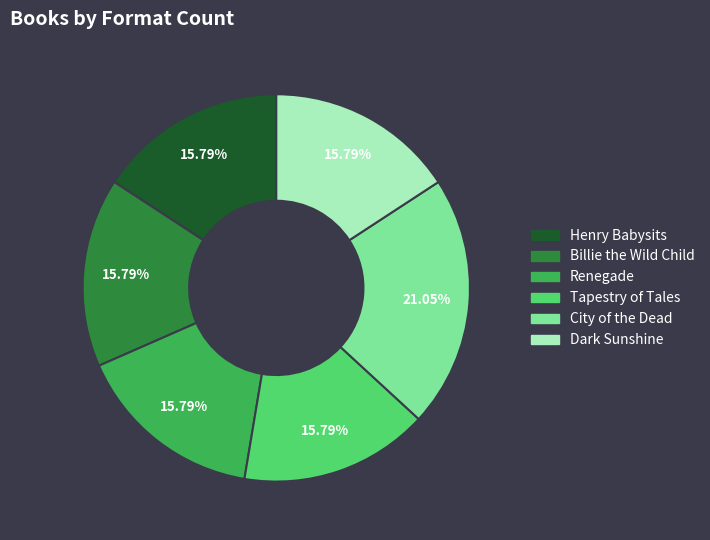

What is the ratio of the value at Billie the Wild Child to the value at Tapestry of Tales?

1.0